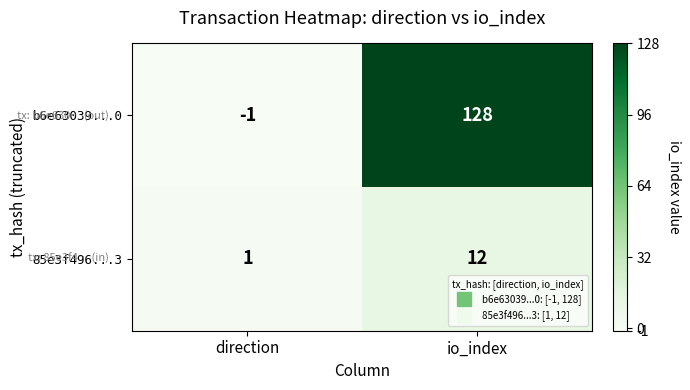

Rank the series by their average value, from highest to lowest.

b6e63039...0, 85e3f496...3